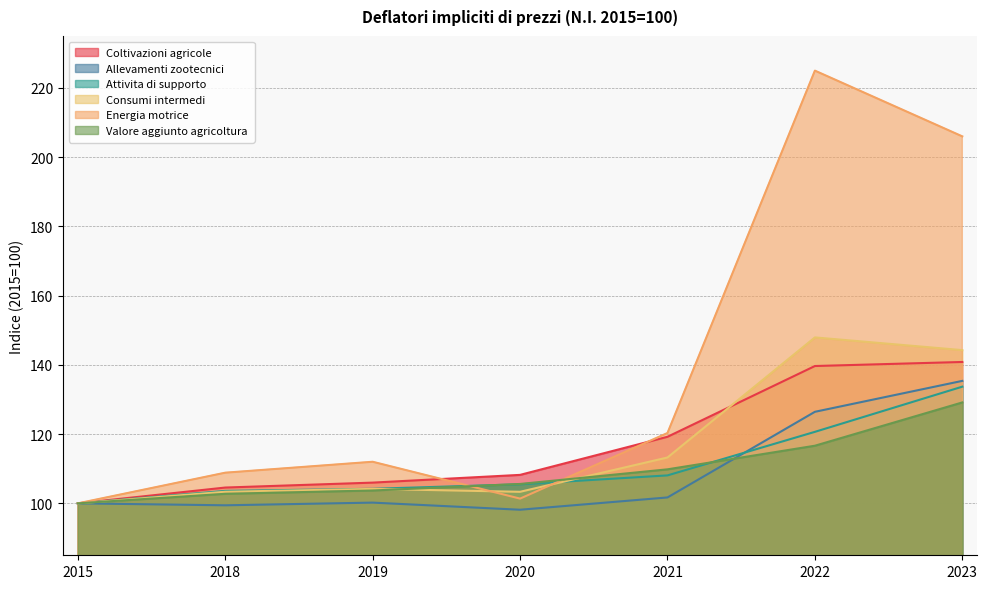

Count the number of data series in this chart.

6